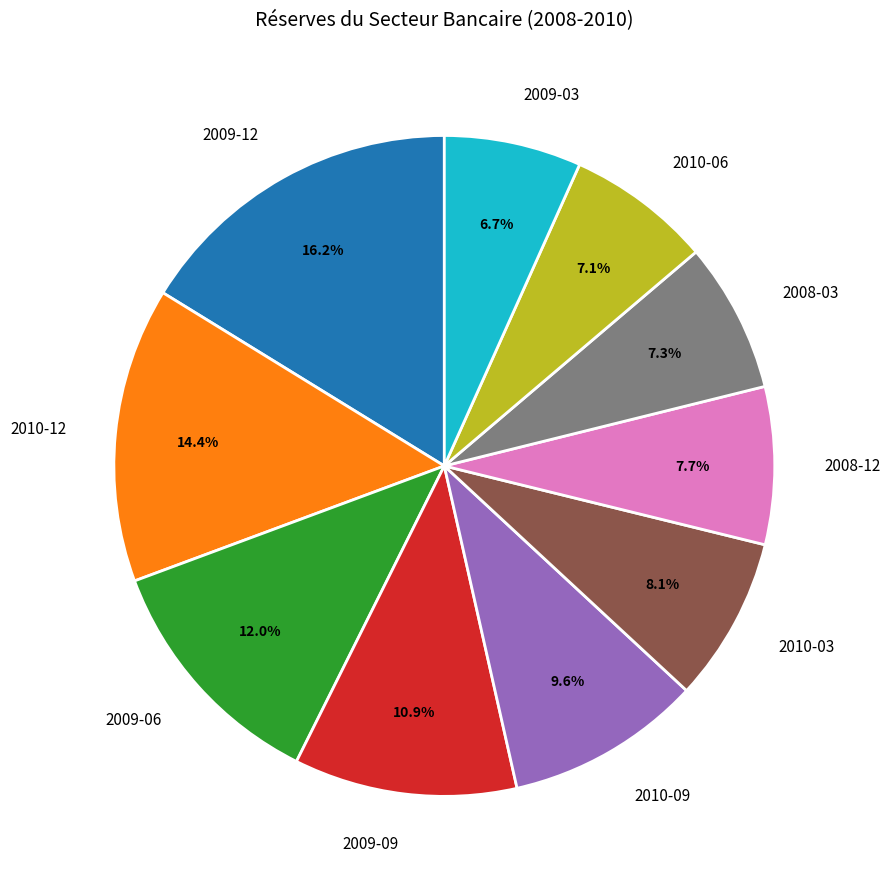

Count the number of slices in the pie.

10